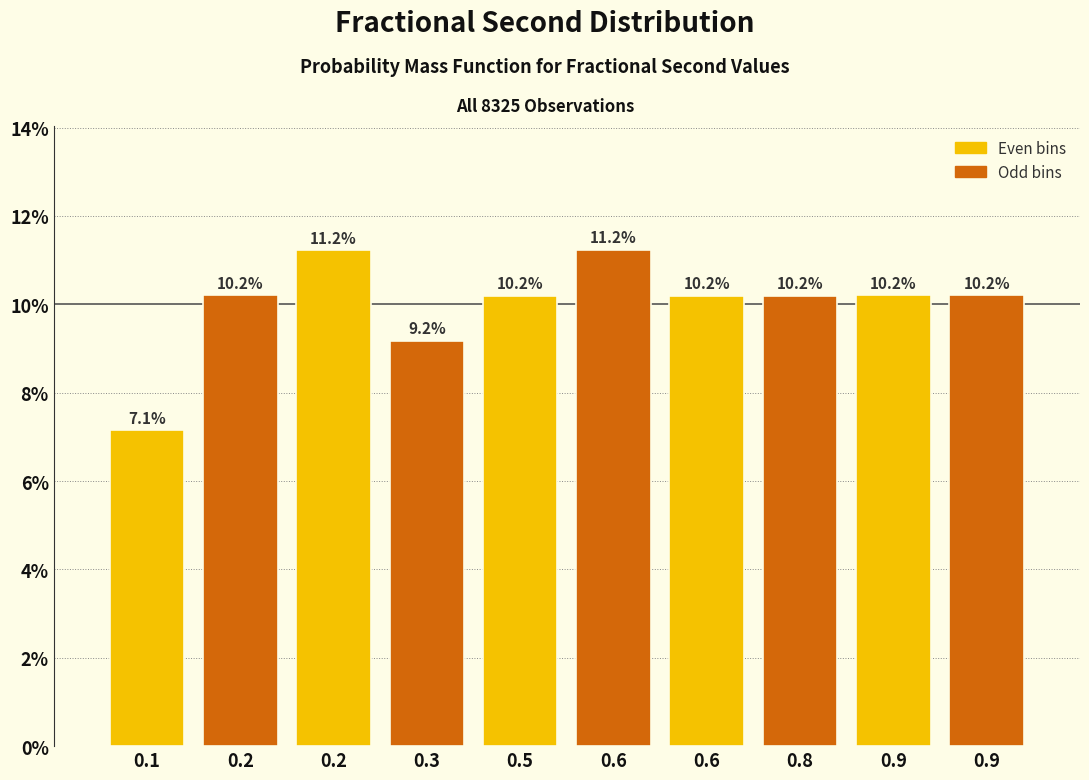

Are the bars horizontal?

No